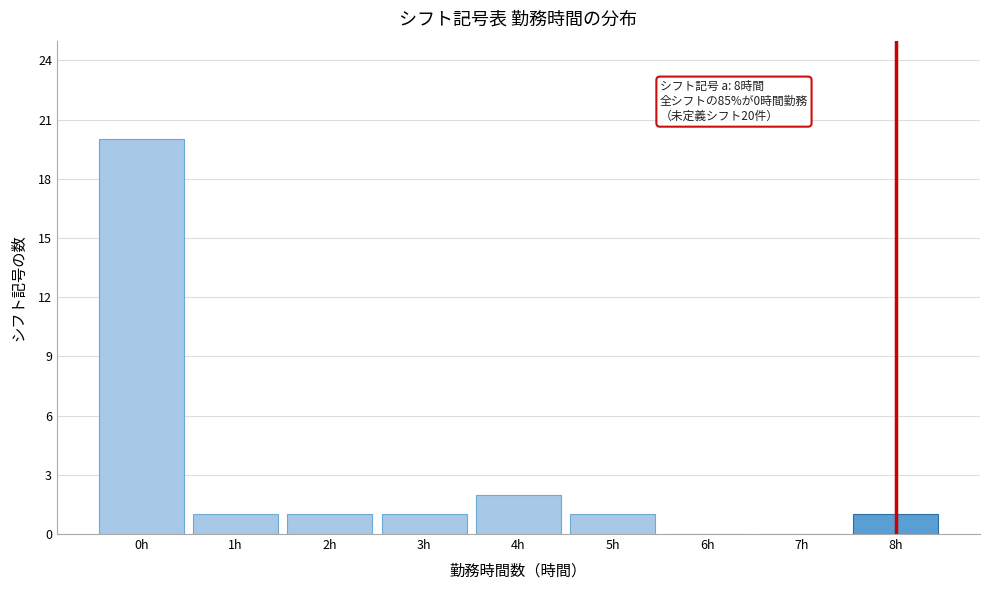

Which range on the x-axis has the tallest bar?

-0.5 to 0.5